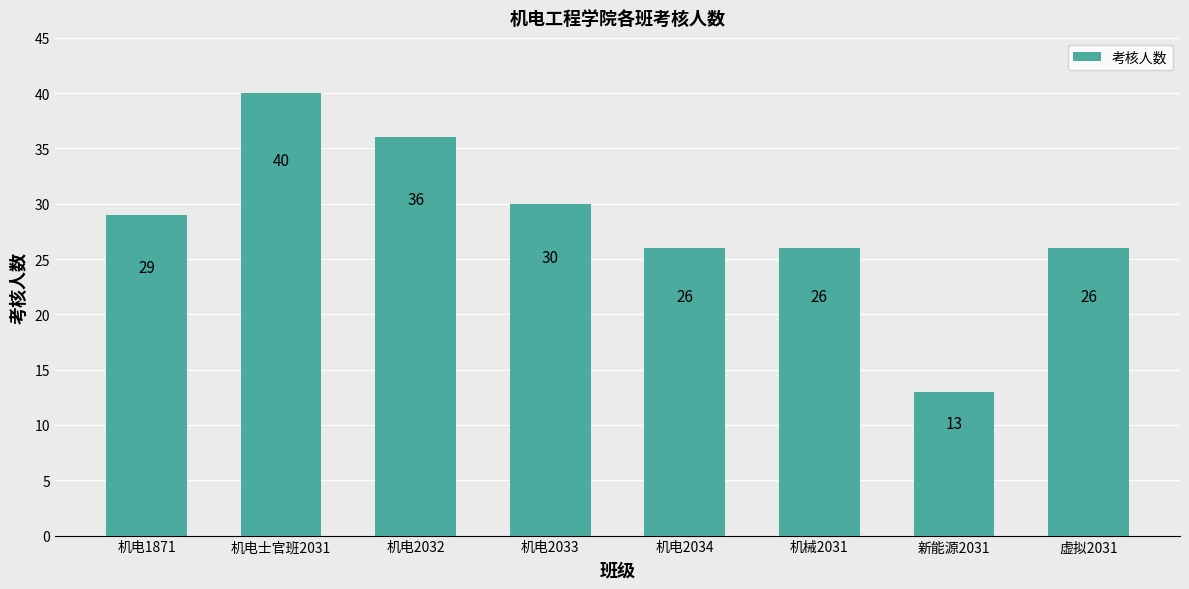

Are the bars grouped side by side (vs. stacked)?

No